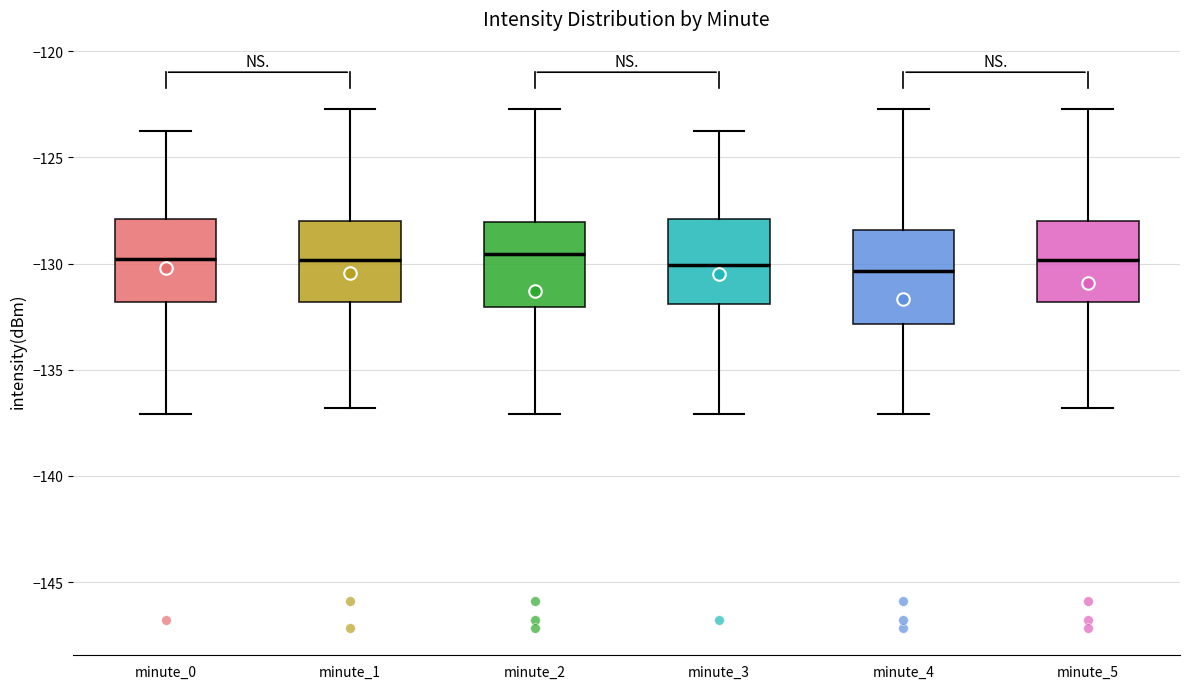

Reading left to right, transcribe this box plot: for each box, give where its median line is, the range the box spans, and where its two whiskers end, as read against the y-axis. The values are not printed on the chart, so give them approximately, as read against the axis.

minute_0: median -130.0, box -132.0 to -128.0, whiskers -137.0 to -124.0
minute_1: median -130.0, box -132.0 to -128.0, whiskers -137.0 to -122.5
minute_2: median -129.5, box -132.0 to -128.0, whiskers -137.0 to -122.5
minute_3: median -130.0, box -132.0 to -128.0, whiskers -137.0 to -124.0
minute_4: median -130.5, box -133.0 to -128.5, whiskers -137.0 to -122.5
minute_5: median -130.0, box -132.0 to -128.0, whiskers -137.0 to -122.5